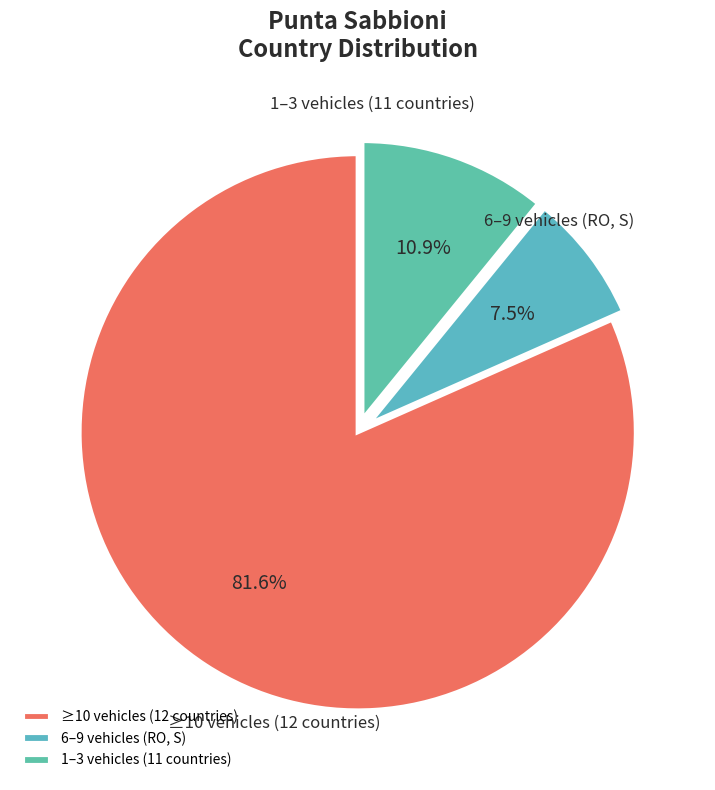

How many slices are in this pie chart?

3